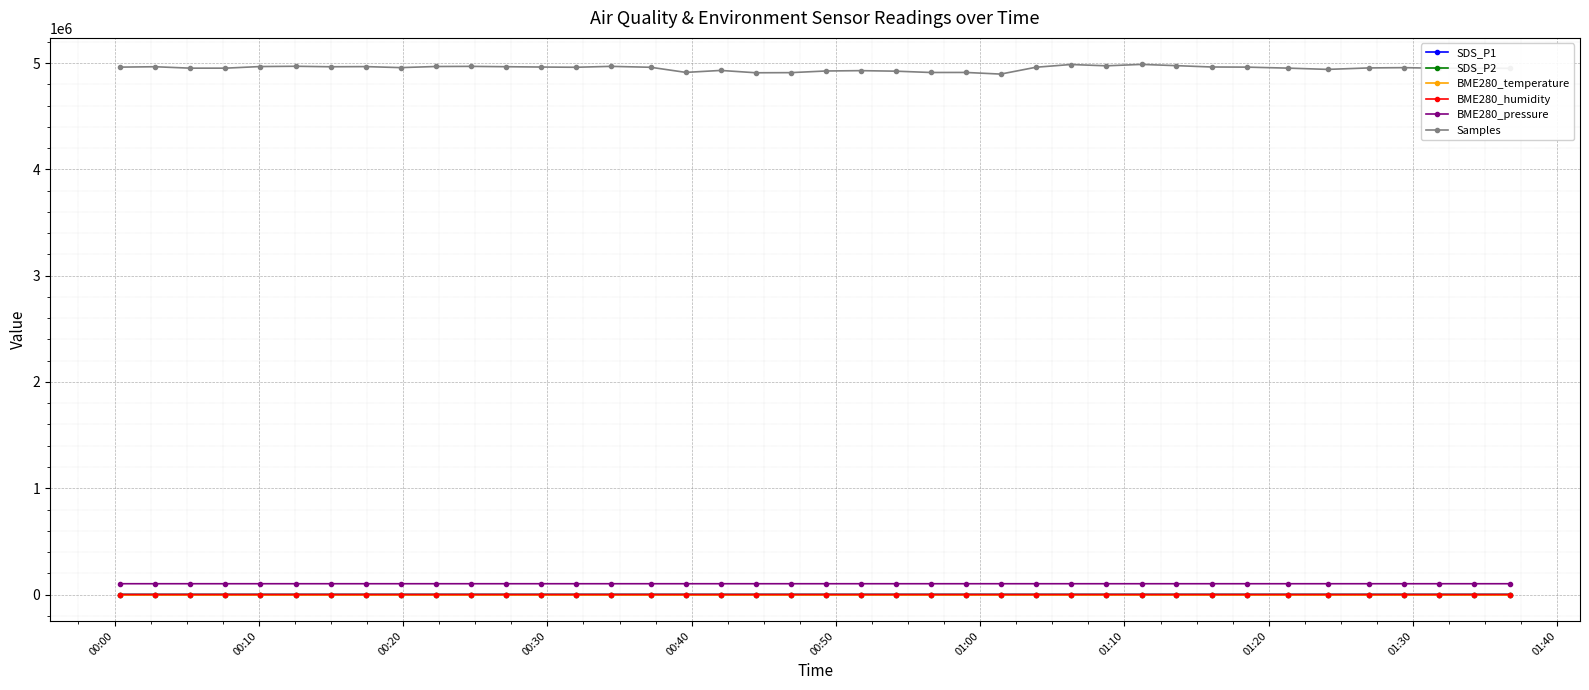

True or false: Samples and SDS_P2 intersect in this chart.

False